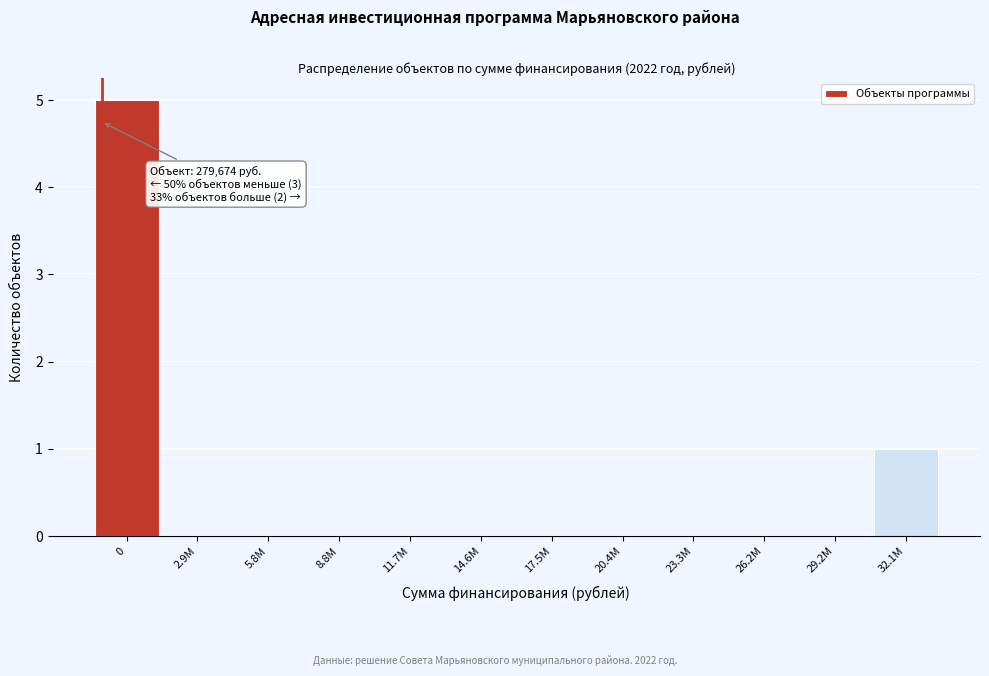

Reading left to right, list all the values displayed in this chart.

0=5	2.9M=0	5.8M=0	8.8M=0	11.7M=0	14.6M=0	17.5M=0	20.4M=0	23.3M=0	26.2M=0	29.2M=0	32.1M=1